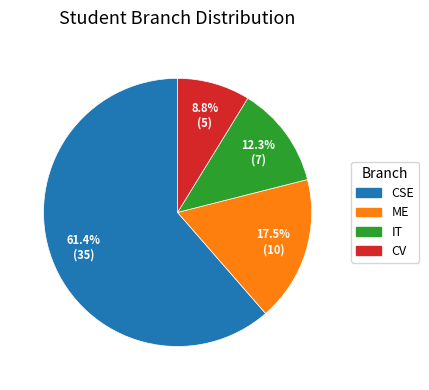

What percentage is NOT represented by ME?

82.5%